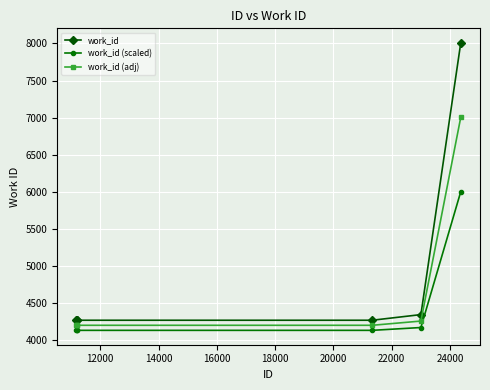

At how many categories does at least one series exceed 7486?

1